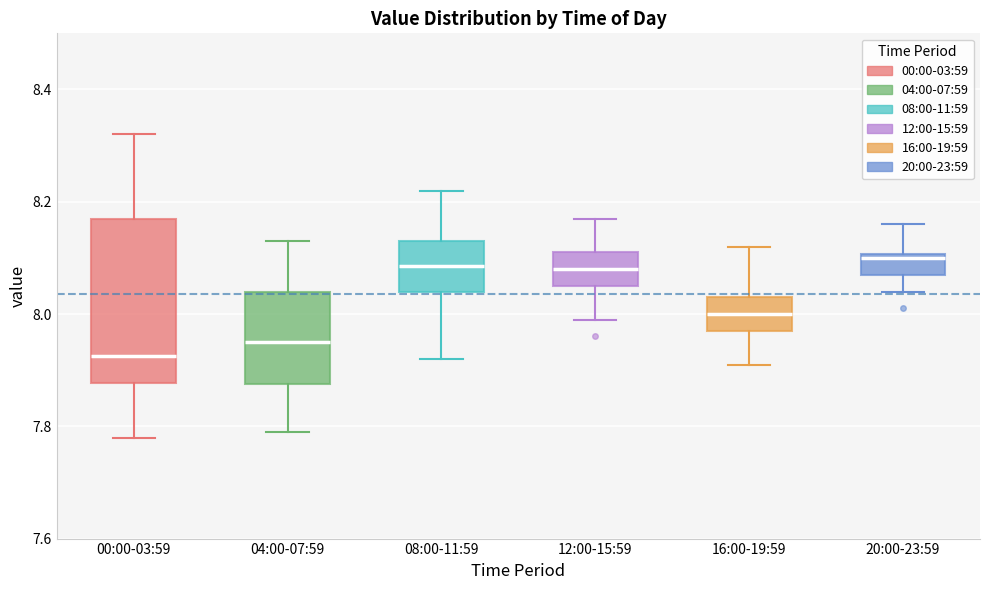

Reading left to right, read every box against the y-axis: the position of its median line, the range the box covers, and the ends of its whiskers. The values are not printed on the chart, so give them approximately, as read against the axis.

00:00-03:59: median 7.92, box 7.88 to 8.18, whiskers 7.78 to 8.32
04:00-07:59: median 7.96, box 7.88 to 8.04, whiskers 7.80 to 8.14
08:00-11:59: median 8.08, box 8.04 to 8.14, whiskers 7.92 to 8.22
12:00-15:59: median 8.08, box 8.06 to 8.12, whiskers 8.00 to 8.18
16:00-19:59: median 8.00, box 7.98 to 8.04, whiskers 7.92 to 8.12
20:00-23:59: median 8.10 (just below the box's upper edge), box 8.08 to 8.10, whiskers 8.04 to 8.16